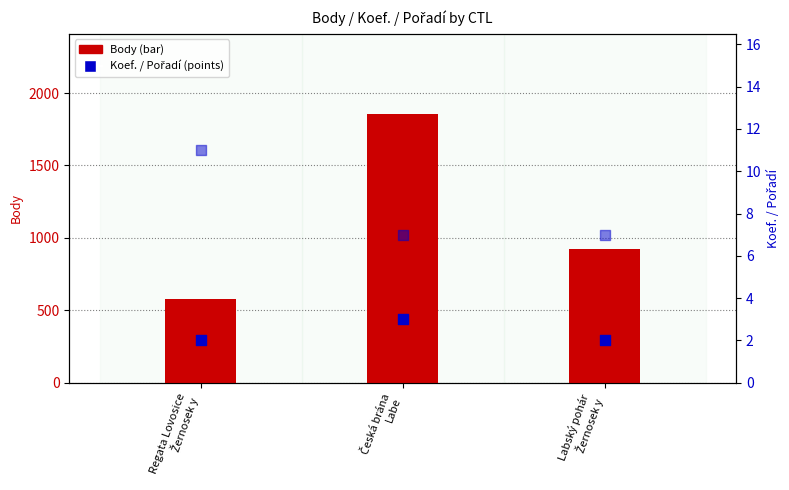

Is the value of Body at Regata Lovosice
Žernosek y greater than the value of Pořadí at Regata Lovosice
Žernosek y?

Yes